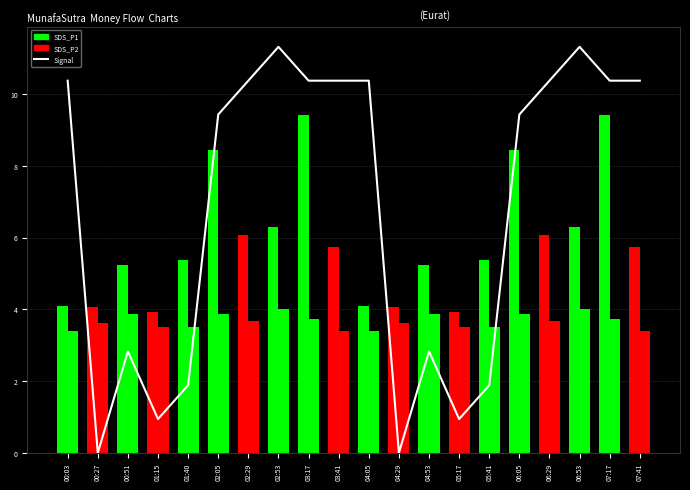

At how many categories does at least one series exceed 8?

12